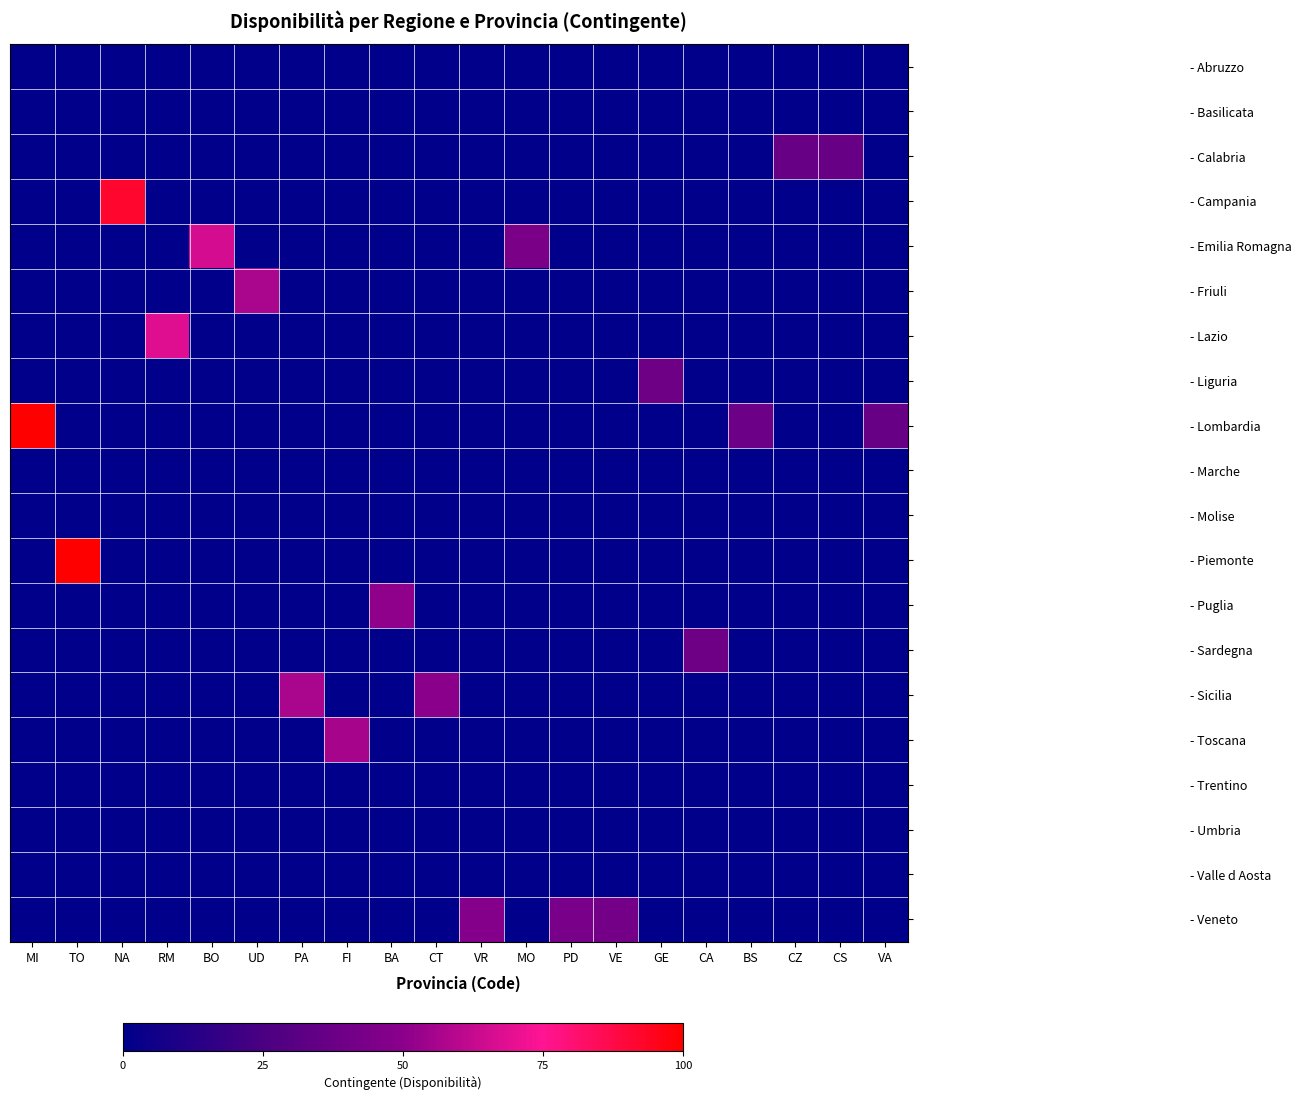

Rank the series at GE from highest to lowest value.

- Liguria, - Abruzzo, - Basilicata, - Calabria, - Campania, - Emilia Romagna, - Friuli, - Lazio, - Lombardia, - Marche, - Molise, - Piemonte, - Puglia, - Sardegna, - Sicilia, - Toscana, - Trentino, - Umbria, - Valle d Aosta, - Veneto